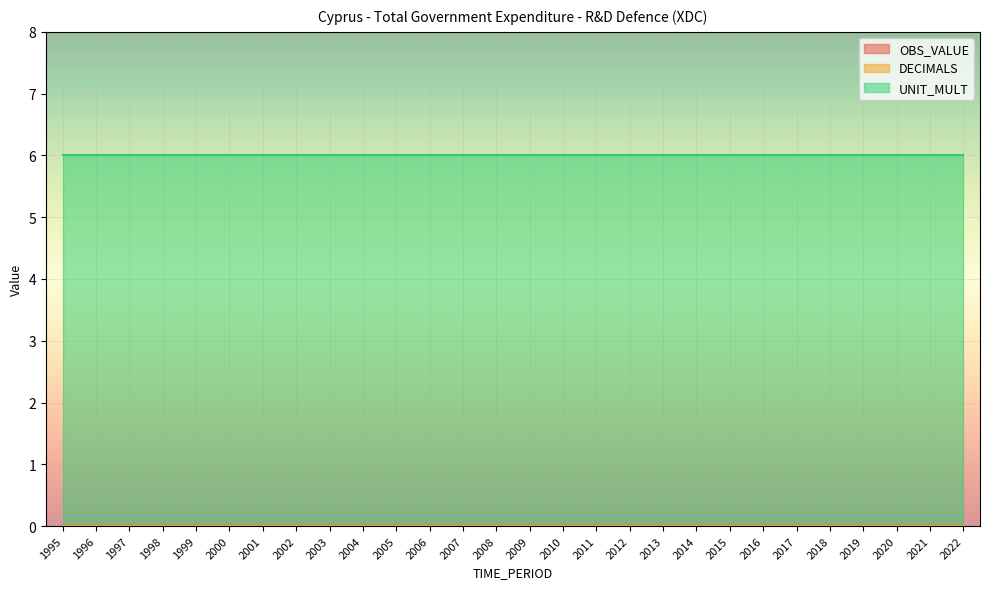

True or false: UNIT_MULT and OBS_VALUE cross at least once.

False